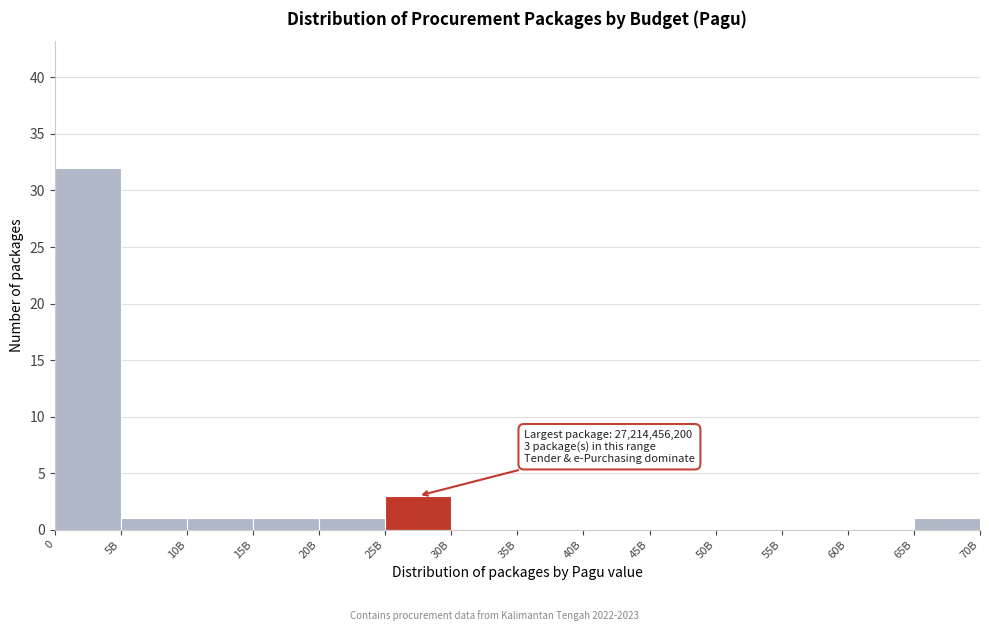

Reading right to left, list all the values displayed in this chart.

65B=1	60B=0	55B=0	50B=0	45B=0	40B=0	35B=0	30B=0	25B=3	20B=1	15B=1	10B=1	5B=1	0=32